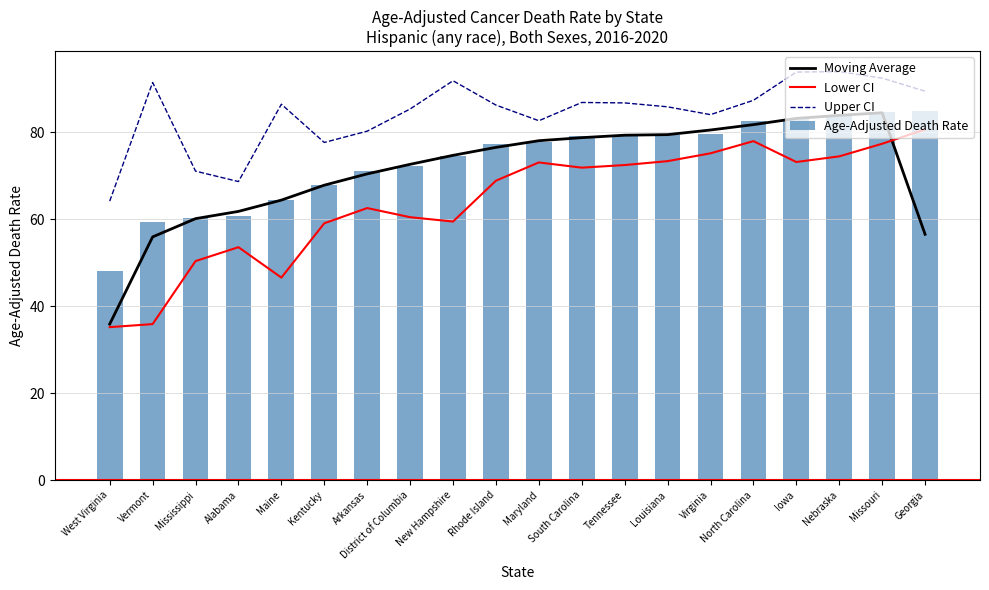

What is the value of the Upper CI bar at the 5th from the left?

86.5